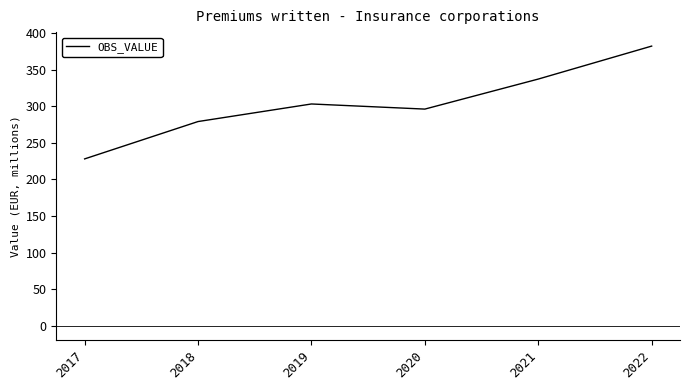

Is it true that the value at 2019 is 303.0?

True